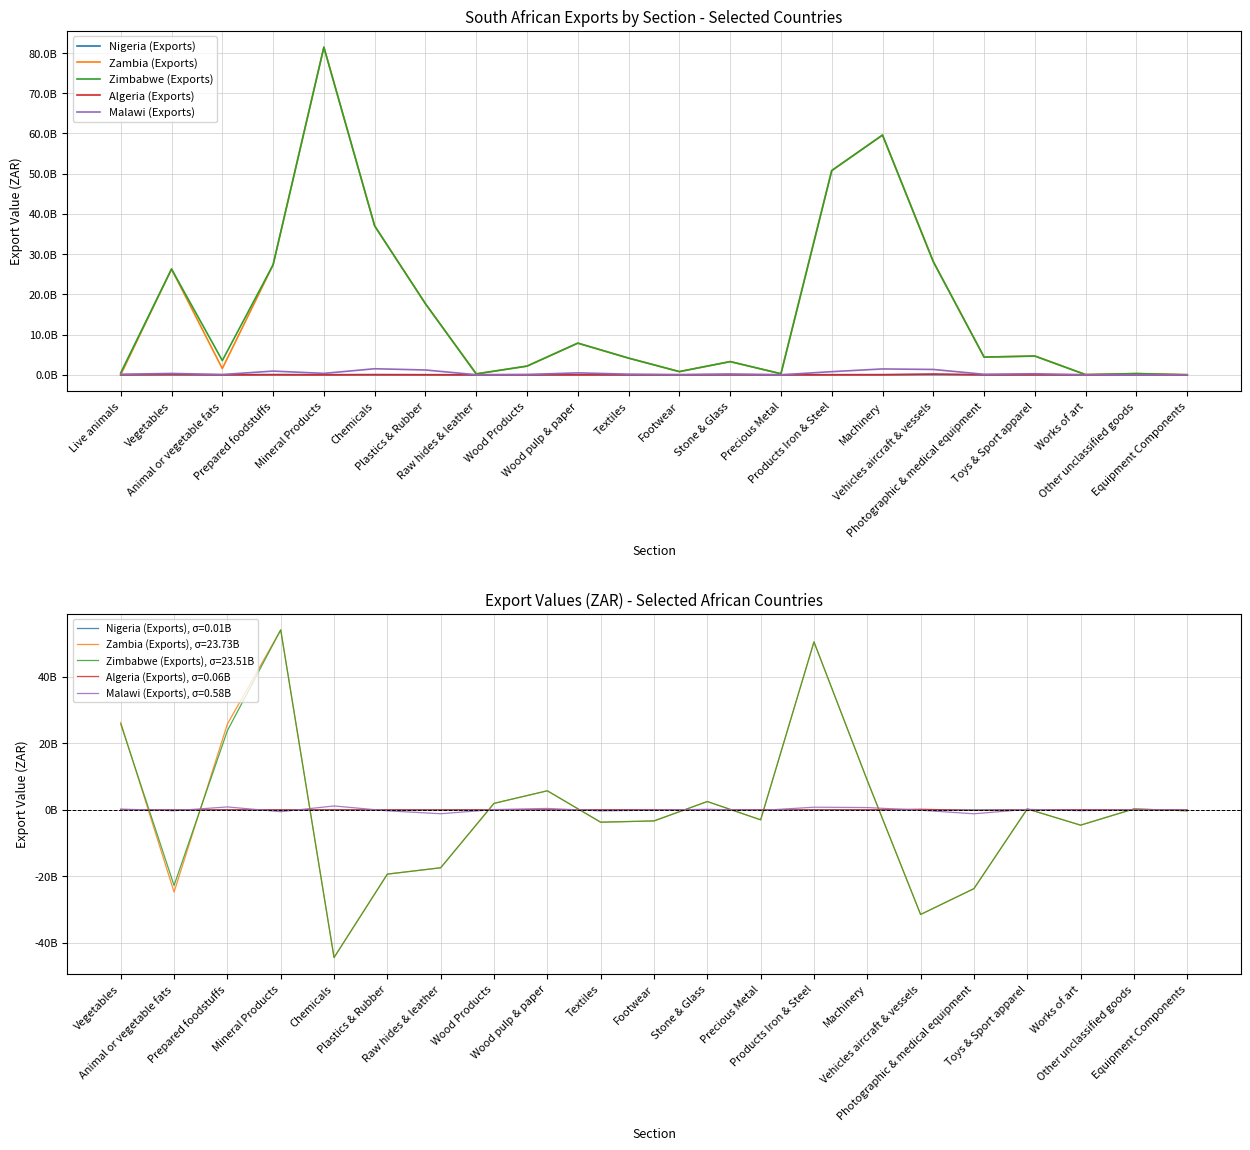

What is the approximate value of Malawi (Exports) at Toys & Sport apparel?

259276495